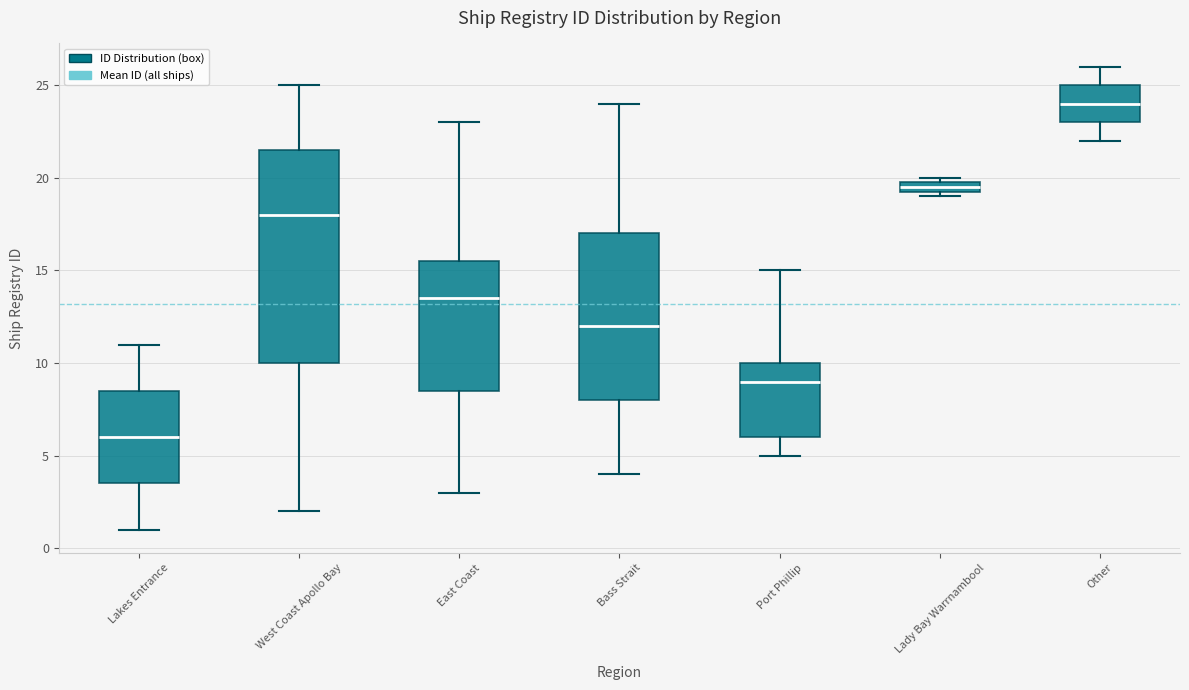

Where does the median line of the box for East Coast sit on the y-axis? The values are not printed on the chart, so give them approximately, as read against the axis.

13.5